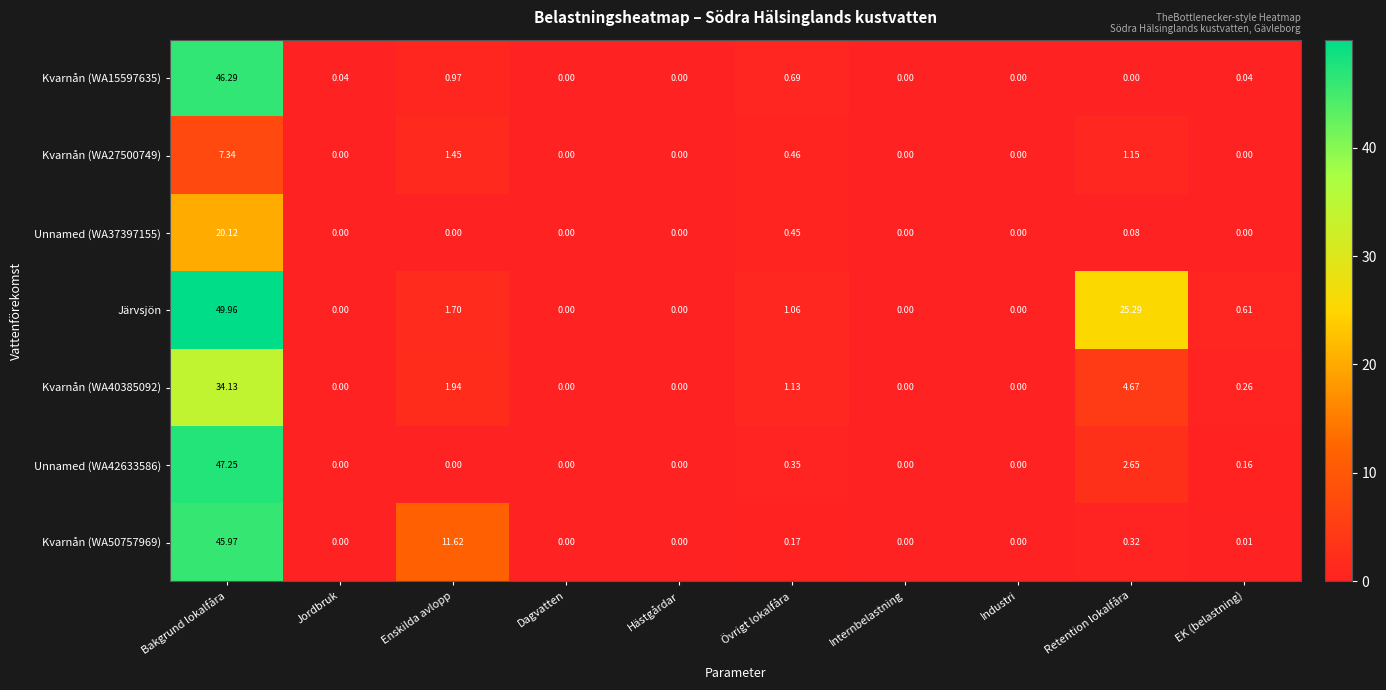

At which label is Unnamed (WA42633586) closest to 23?

Retention lokalfåra